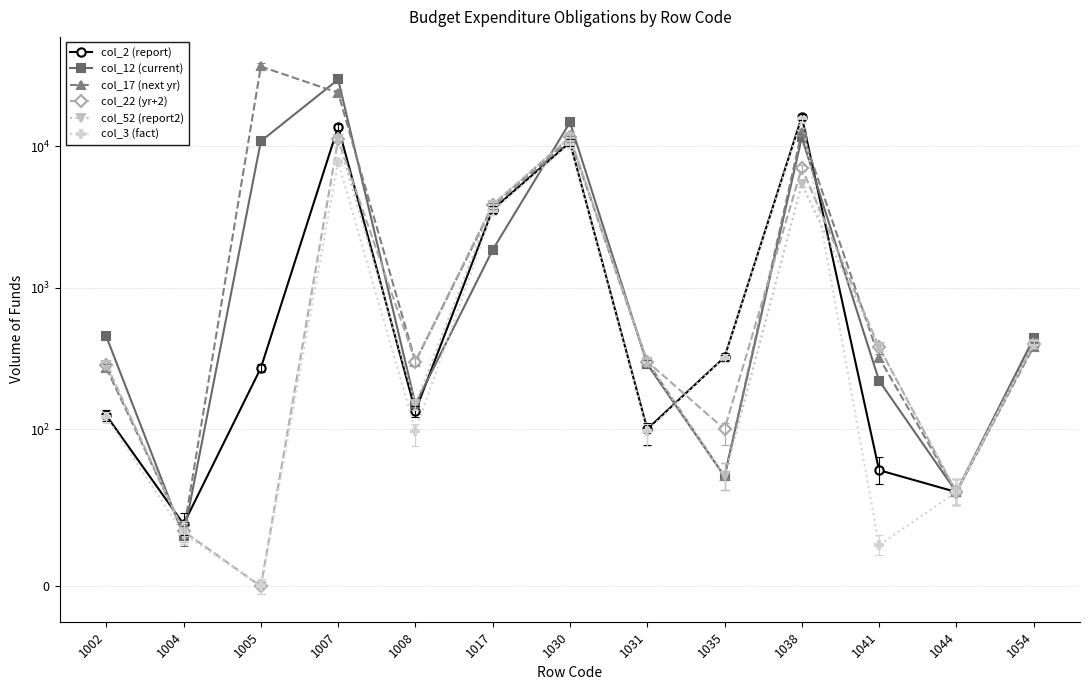

True or false: col_12 (current) has a value of 14.5 at 1035.

False